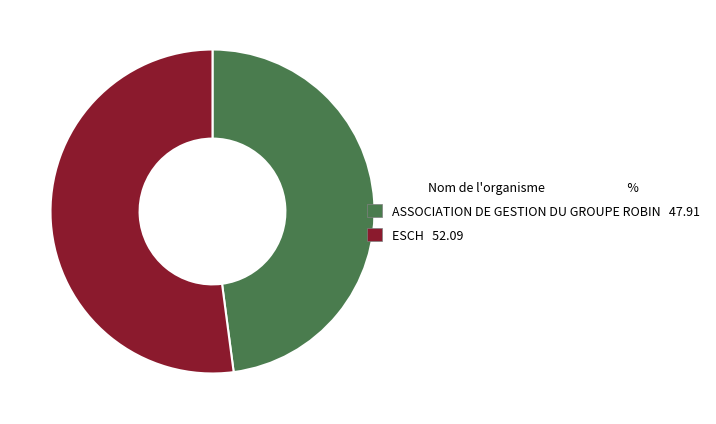

What is the smallest slice in the pie chart?

ASSOCIATION DE GESTION DU GROUPE ROBIN